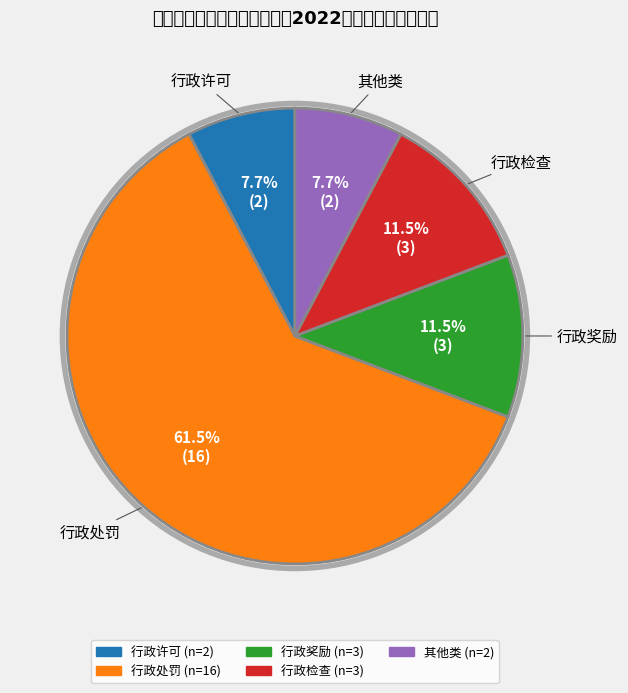

Count the number of slices in the pie.

5